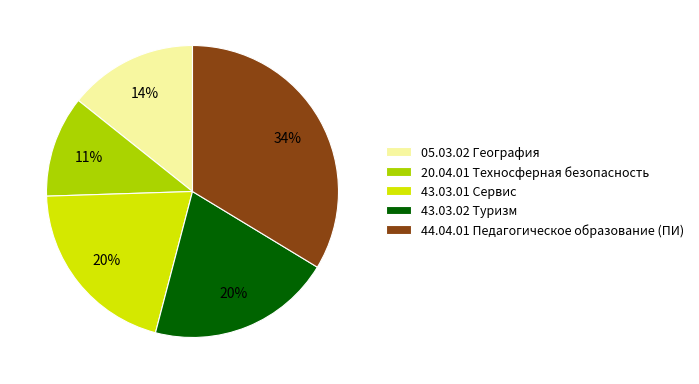

To the nearest percent, what is the average slice percentage?

20%